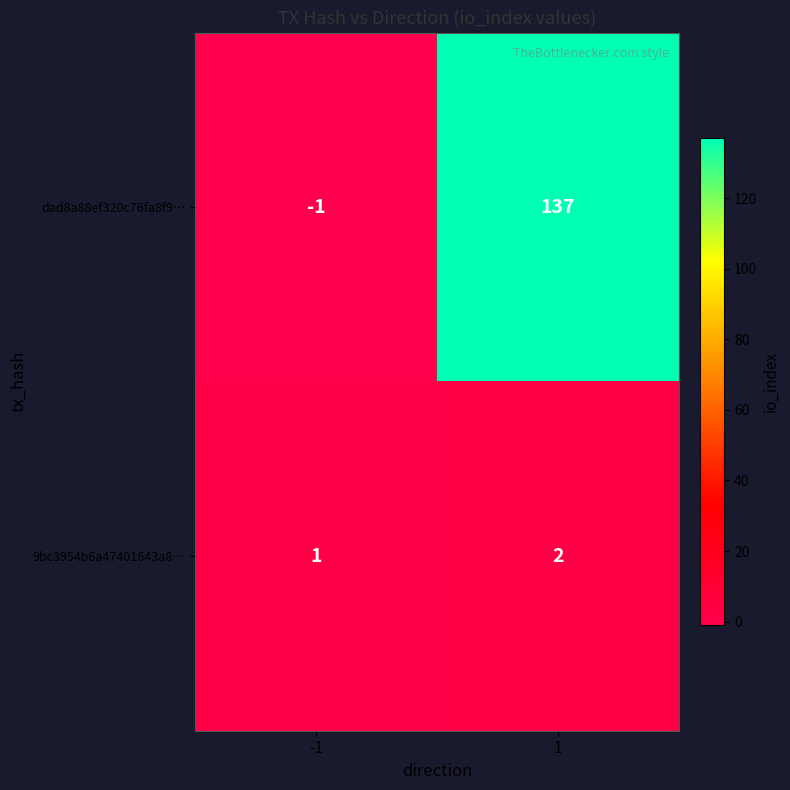

Which series has the largest range (max minus min)?

dad8a88ef320c76fa8f9…